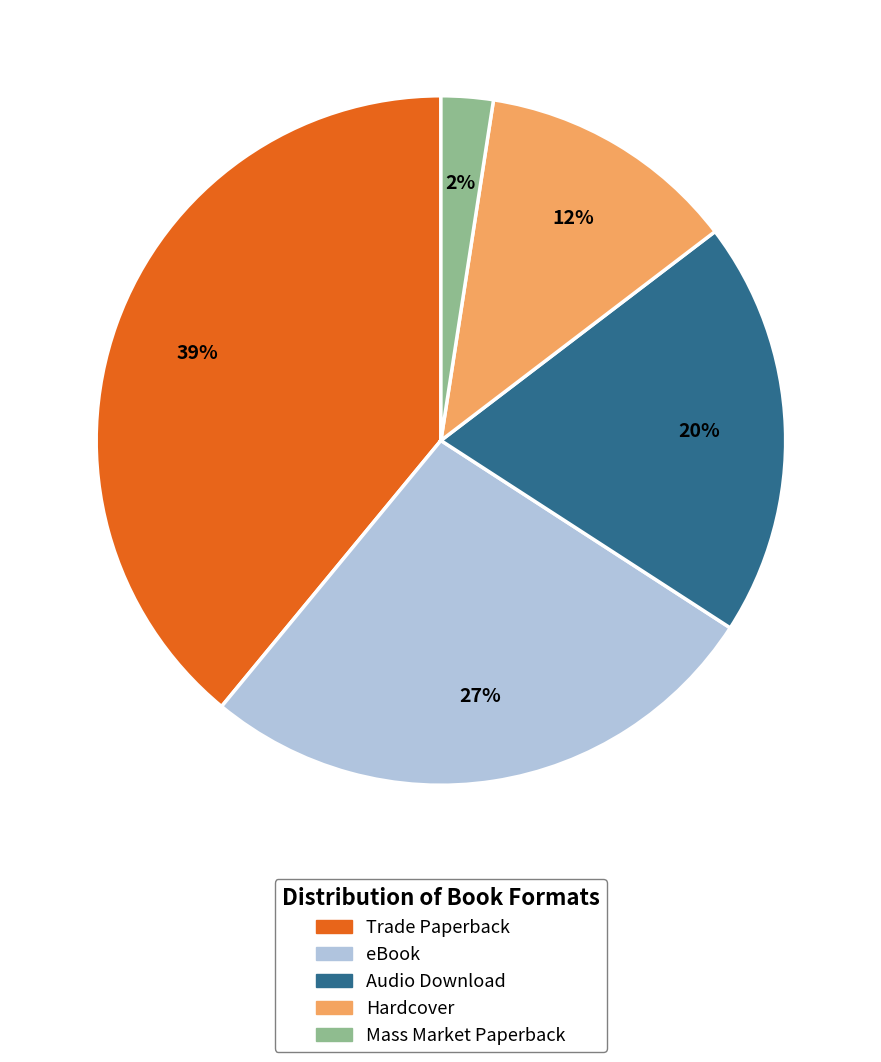

To the nearest percent, what is the difference between the Audio Download and eBook slice percentages?

7%